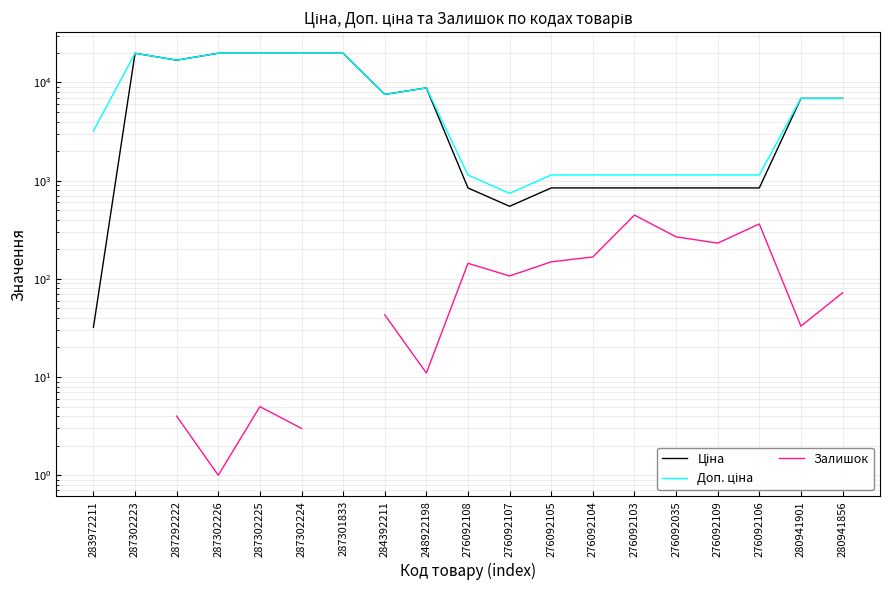

What is the difference between the highest and lowest values at 280941901?

6846.5